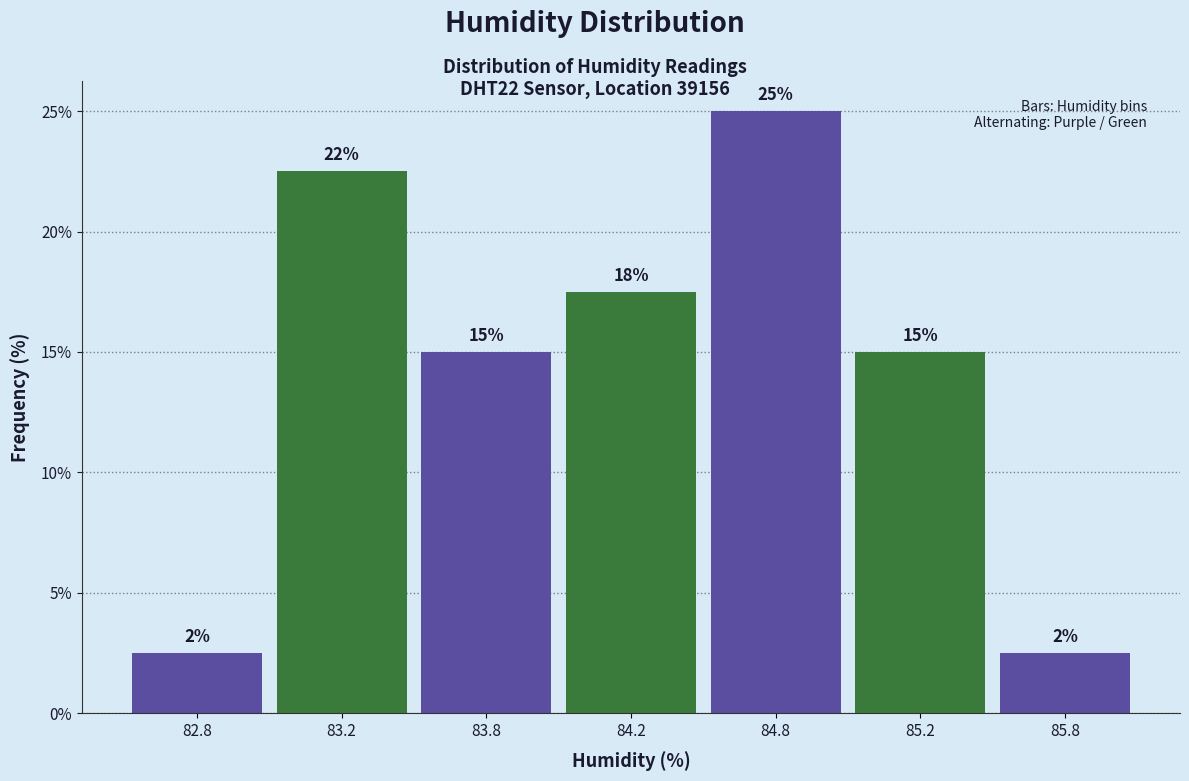

How many bars are there in total?

7